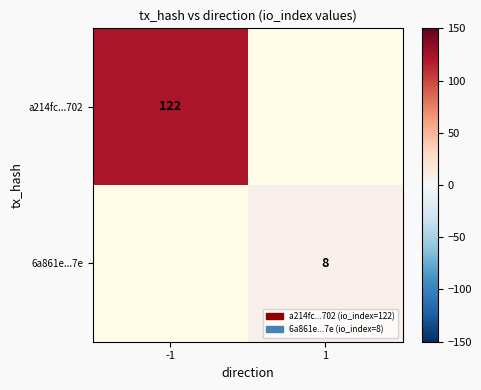

At how many categories does at least one series exceed 58?

1